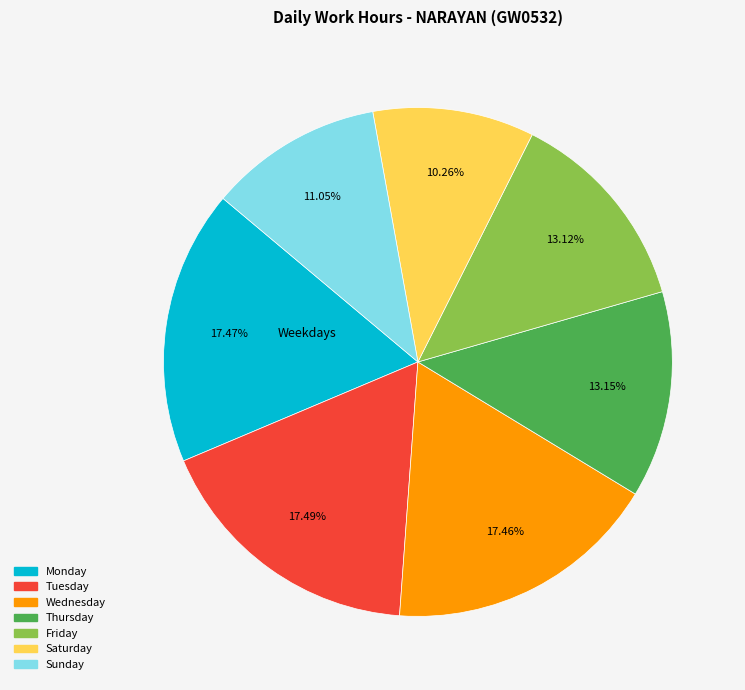

Is there any slice that represents more than half of the pie?

No